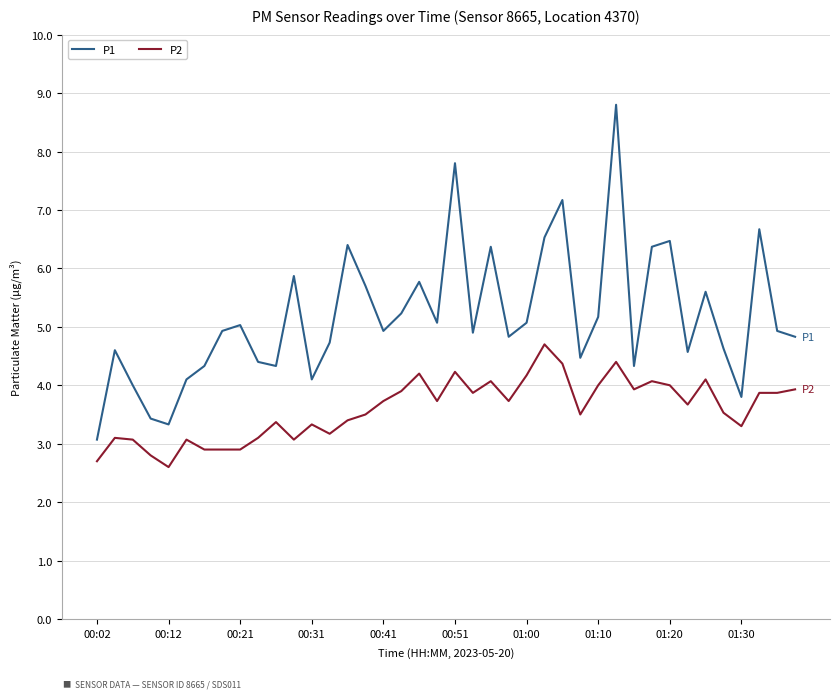

How many lines are shown in the chart?

2